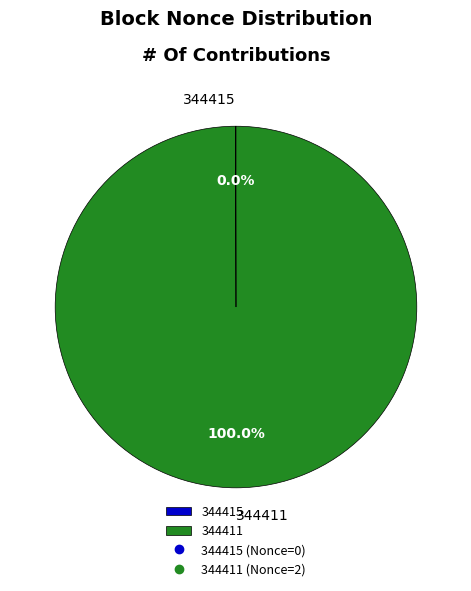

Does 344411 account for over 50% of the chart?

Yes